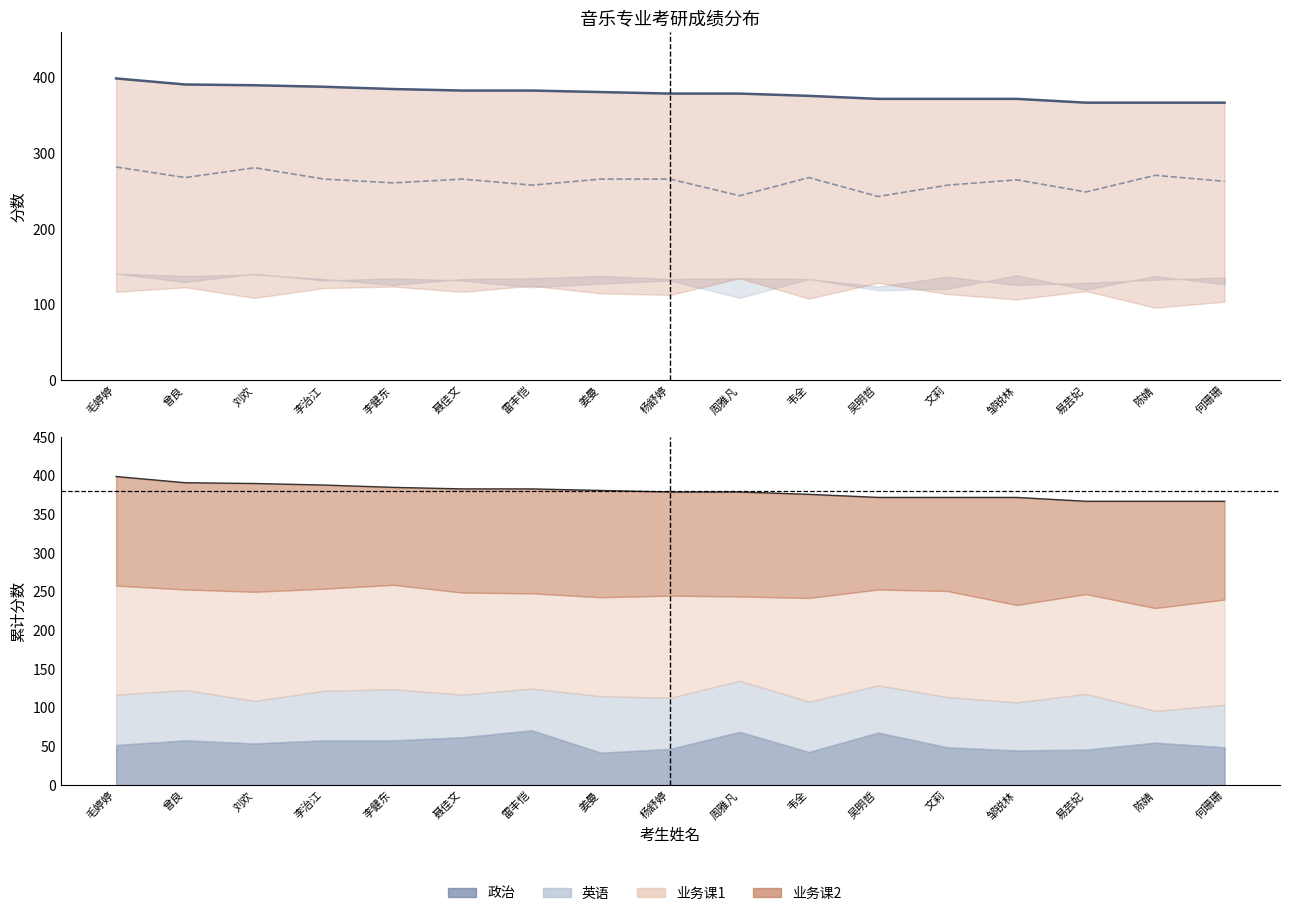

Between 曾良 and 吴明哲, which is larger?

曾良